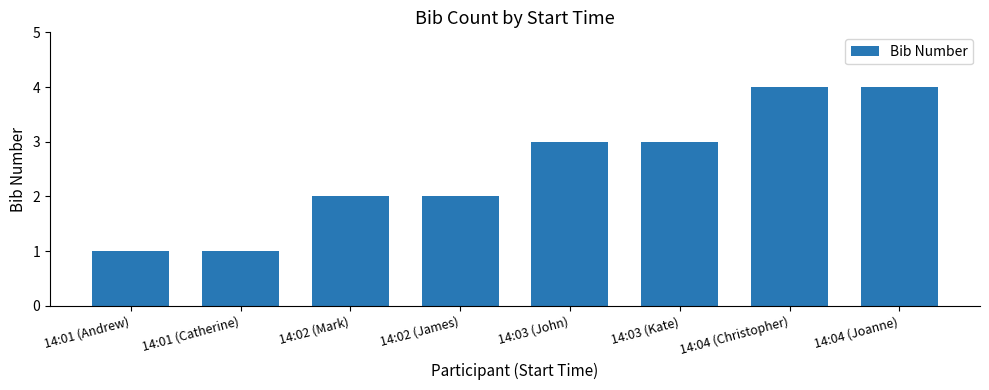

How many data points are less than 3?

4